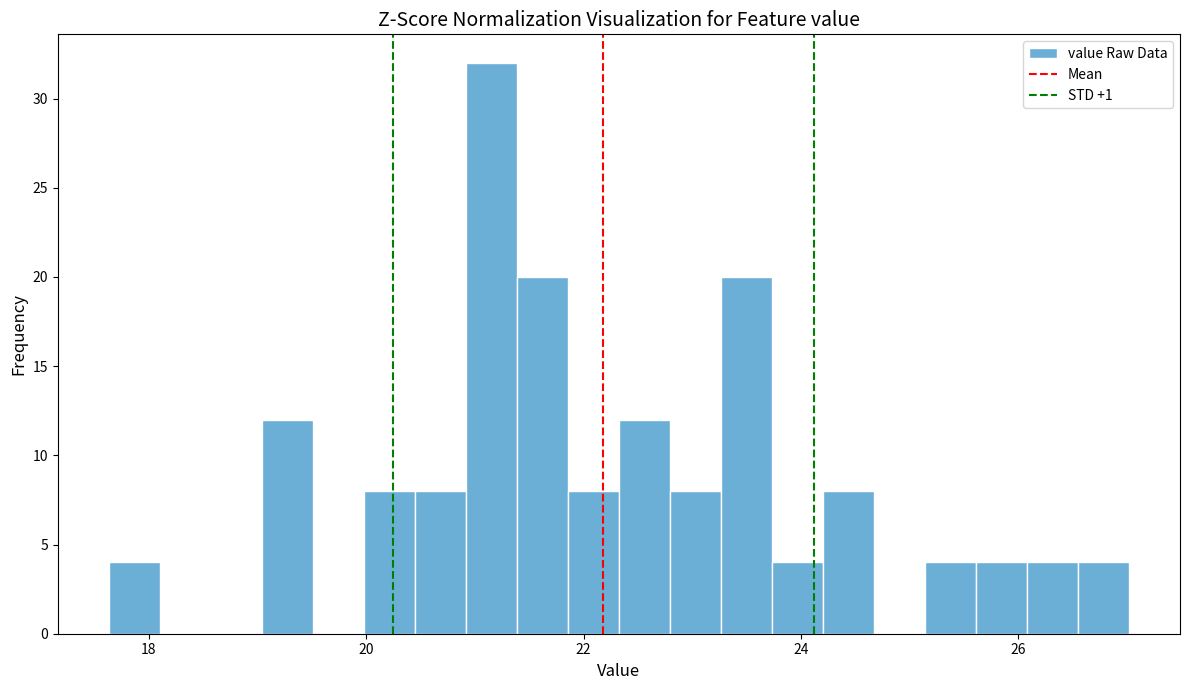

Around what value on the x-axis is the tallest bar? Give the approximate position of its centre, as read against the axis.

21.2